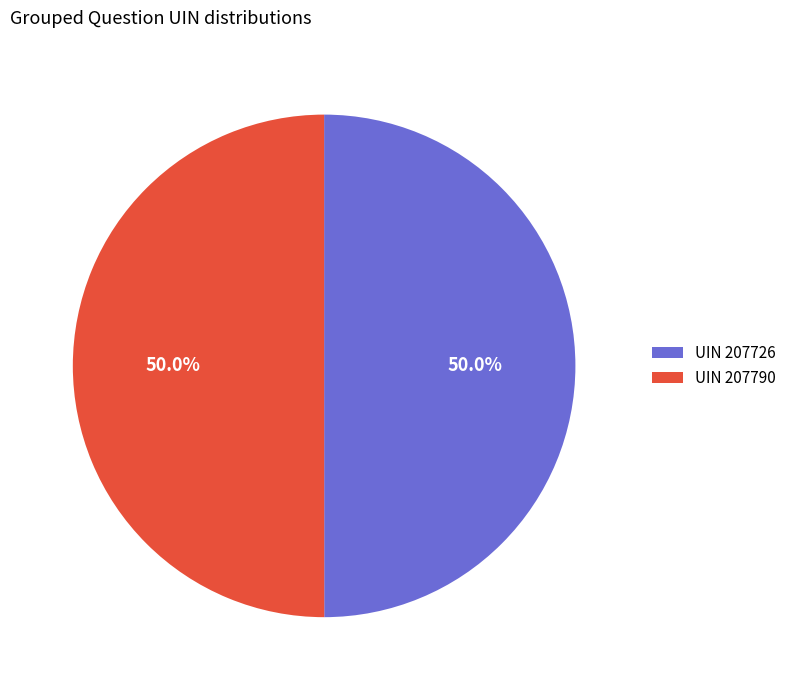

What portion of the pie excludes UIN 207726?

50.0%